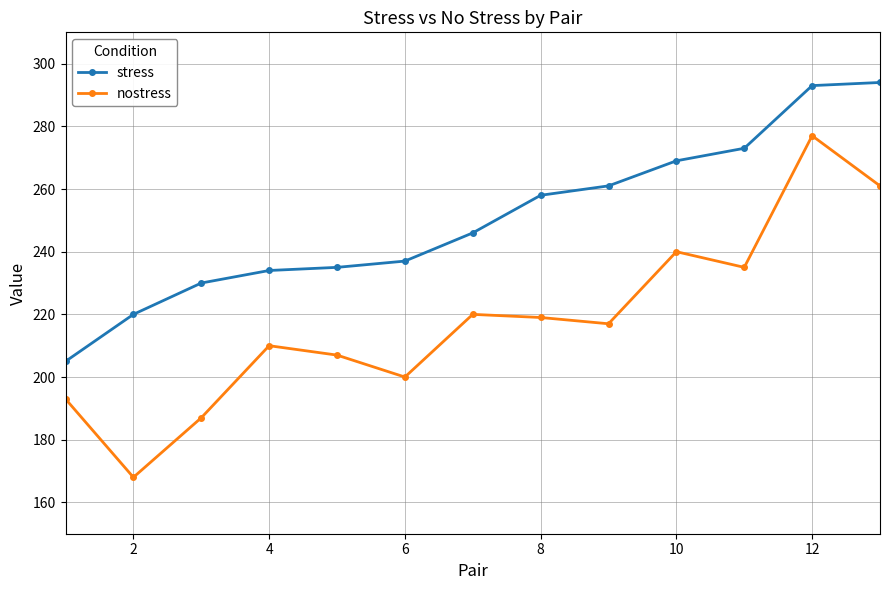

How many interior local valleys does the nostress series have?

4